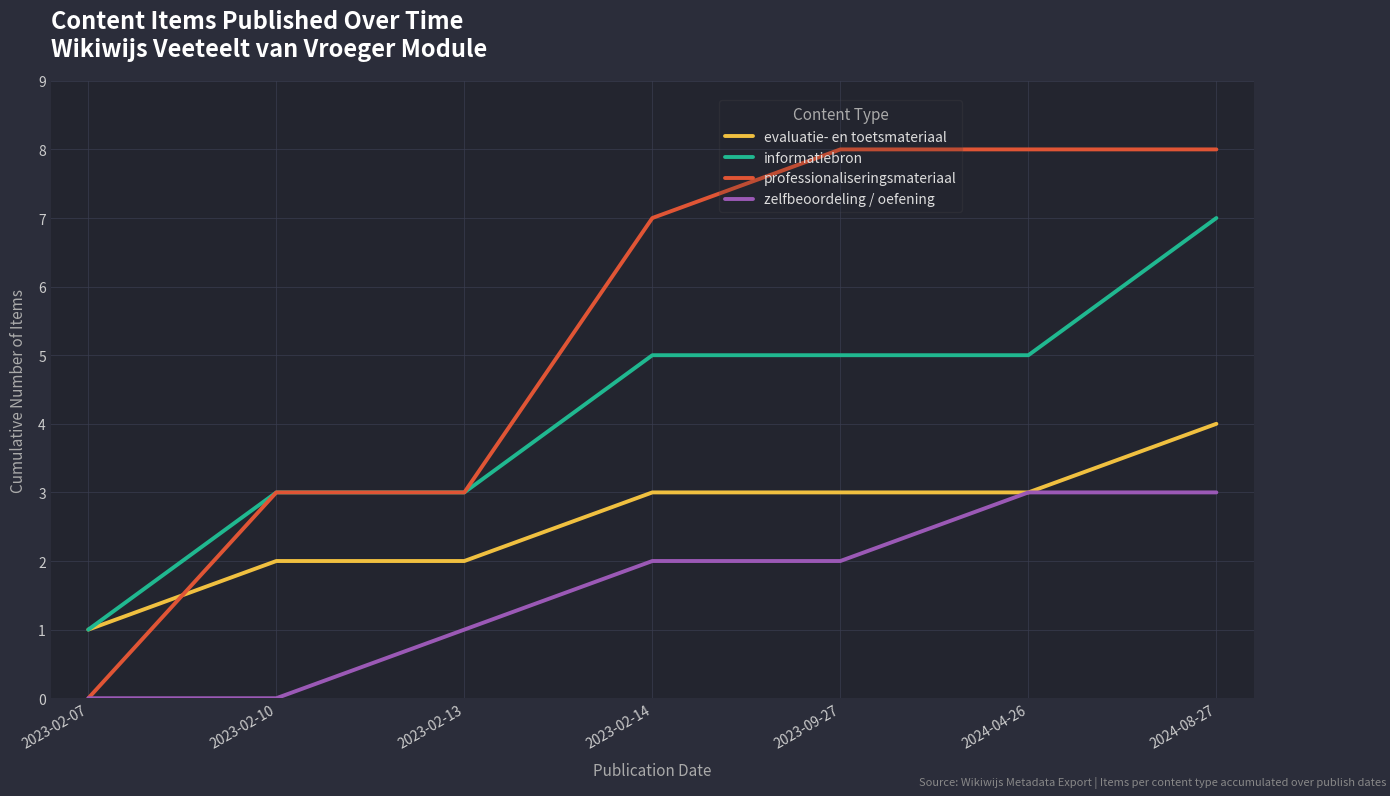

What position from the right is 2024-04-26?

2